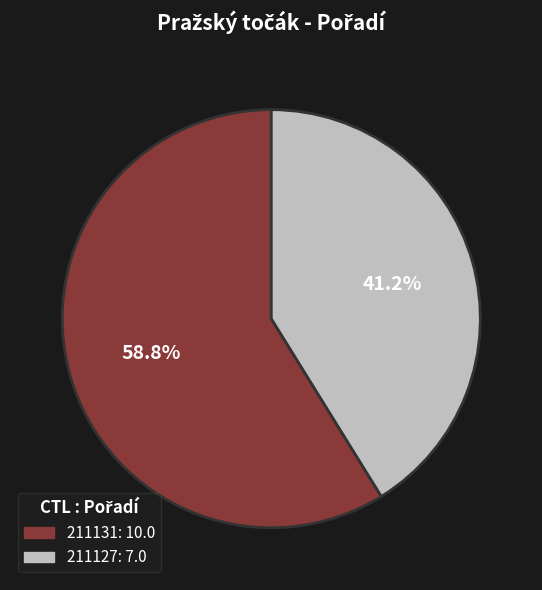

To the nearest percent, what is the difference between the largest and smallest slice percentages?

18%